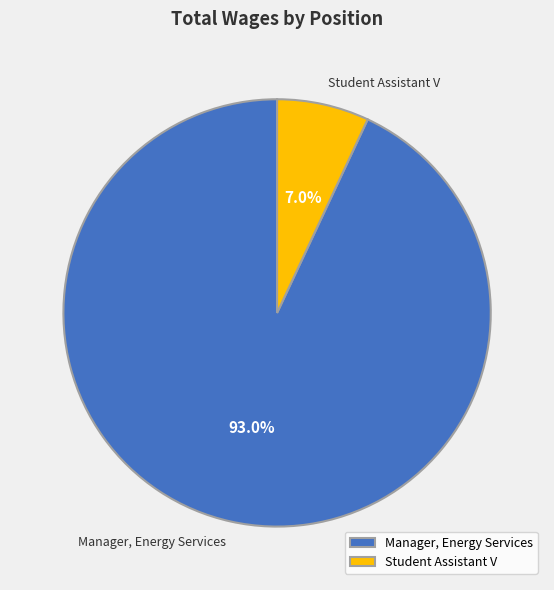

To the nearest percent, what is the difference between the largest and smallest slice percentages?

86%